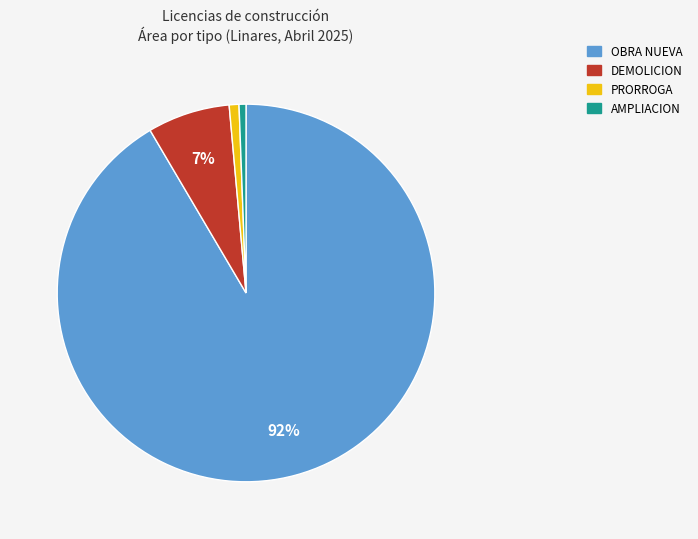

Which category has the biggest portion of the pie?

OBRA NUEVA